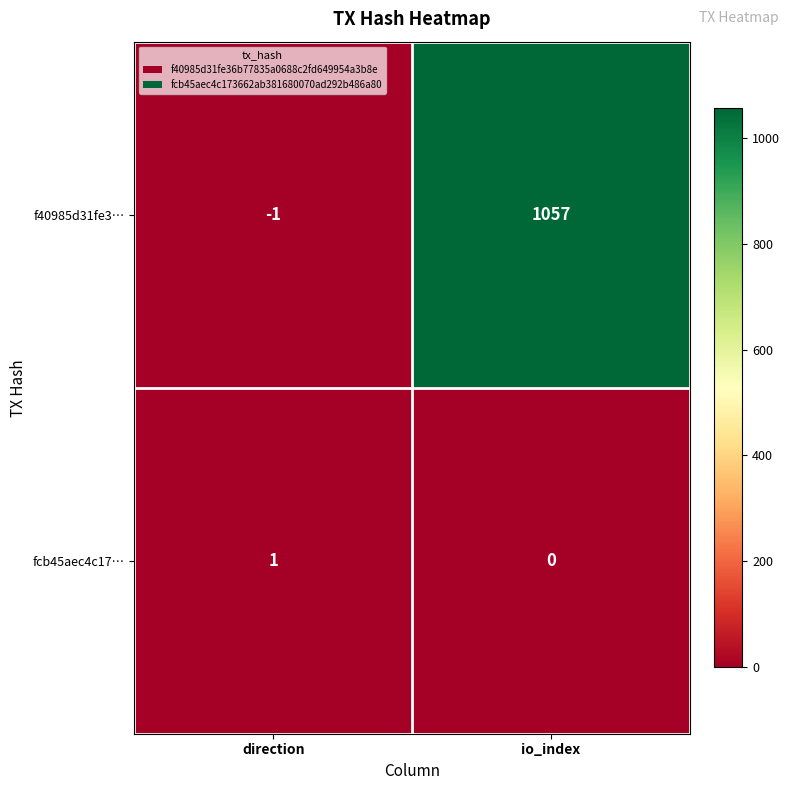

Reading right to left, list all the values displayed in this chart.

f40985d31fe3…: 1057	-1
fcb45aec4c17…: 0	1